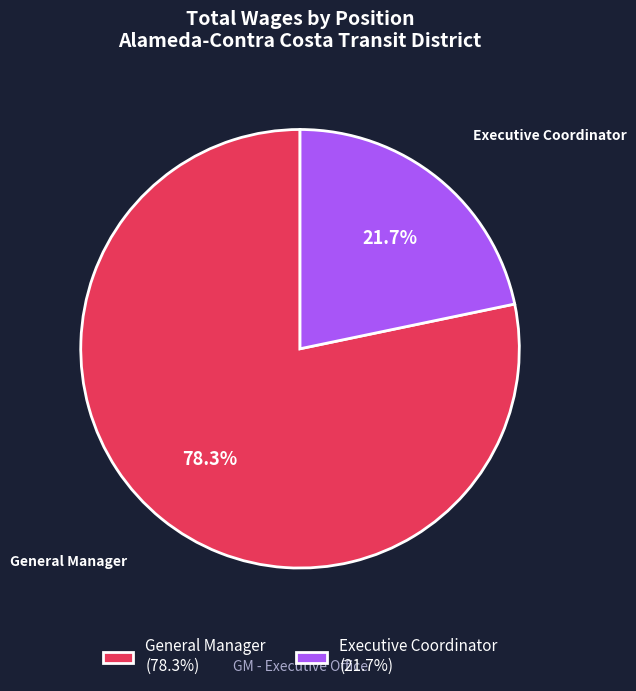

Between General Manager and Executive Coordinator, which is larger?

General Manager